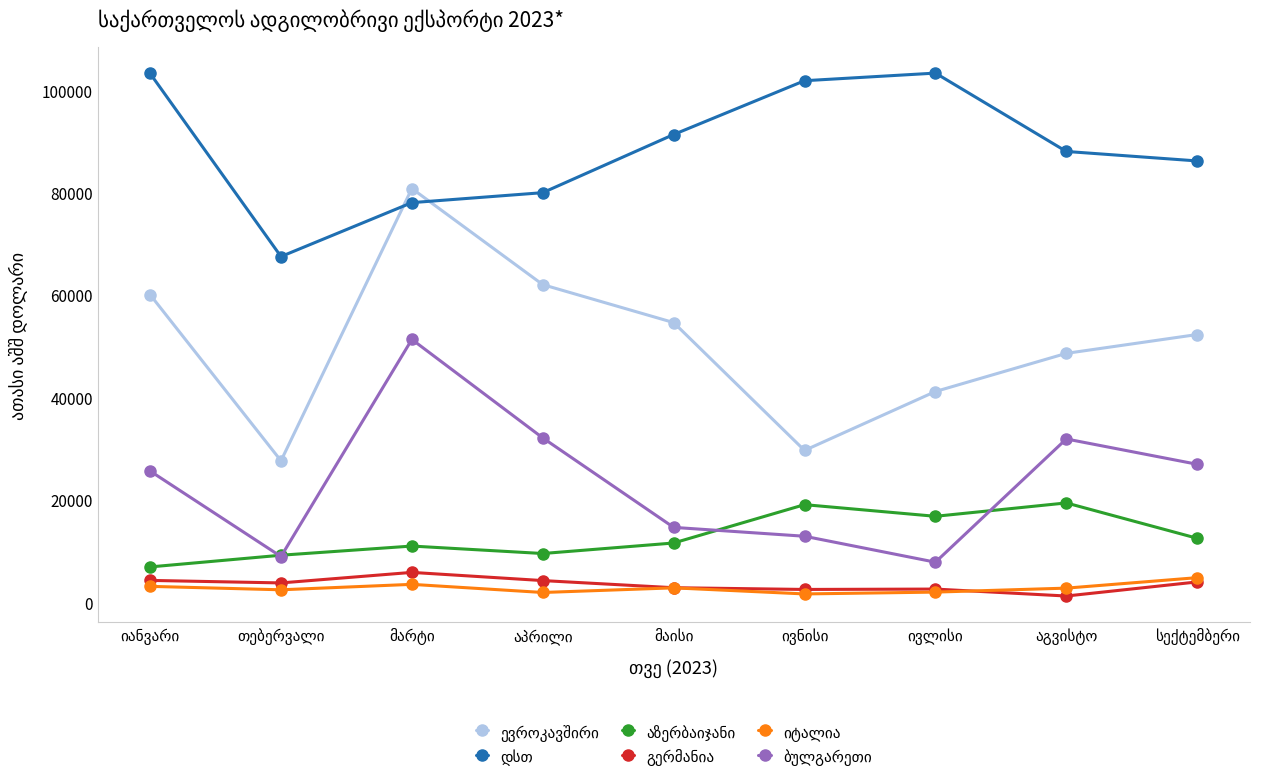

What is the maximum value shown in the chart?

103347.6